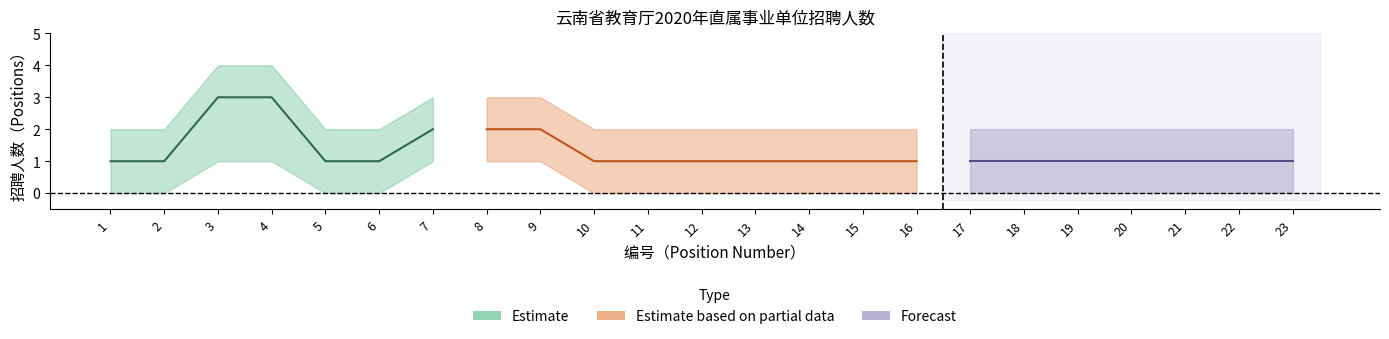

True or false: lower has more than 0 points higher than both neighbors.

False